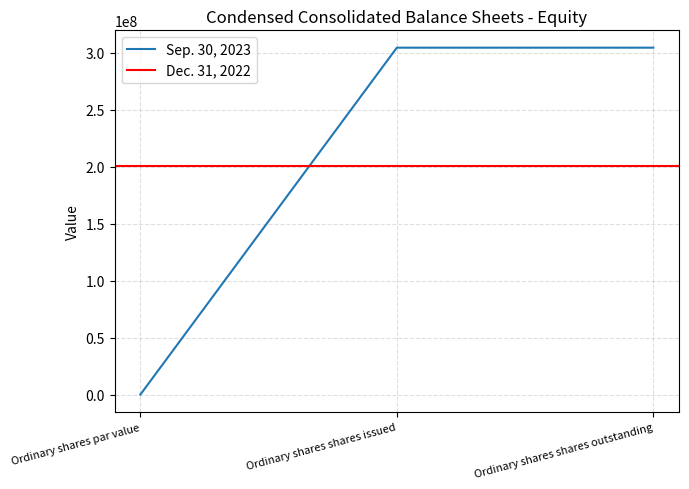

Reading left to right, what are all the values shown in this chart?

Ordinary shares par value=0	Ordinary shares shares issued=304449091	Ordinary shares shares outstanding=304449091